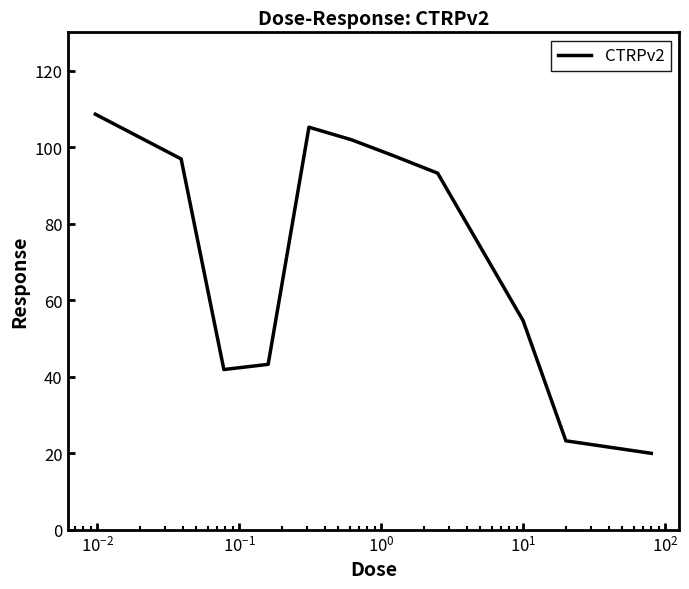

What is the average value?

71.5